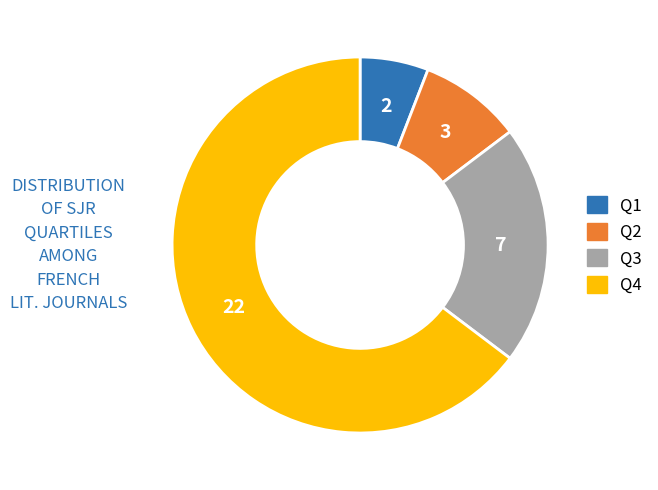

How many segments does this pie chart have?

4